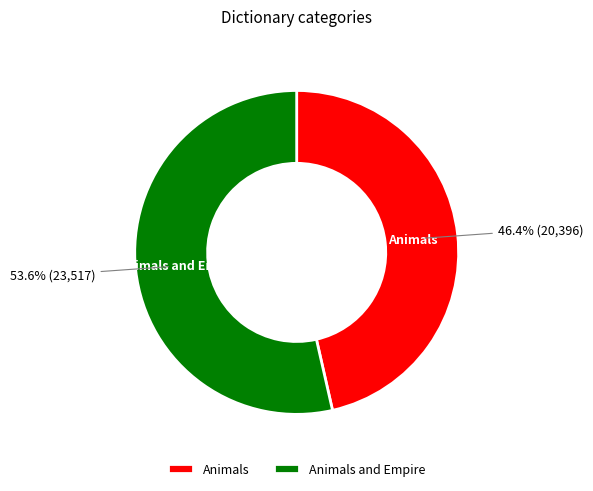

The Animals and Empire slice represents 54% of the pie. True or false?

True